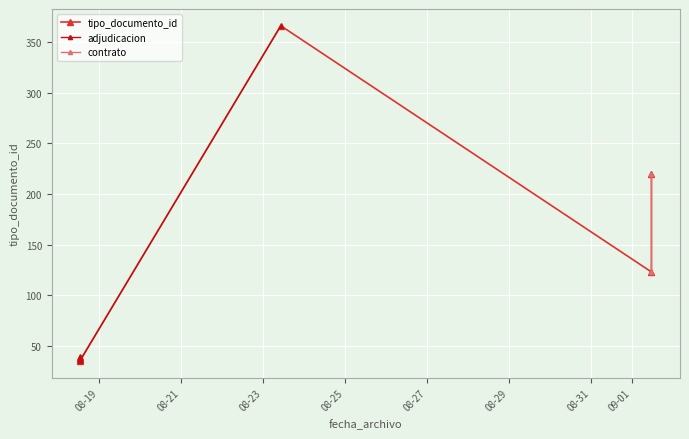

How many interior local valleys (lower than both neighbors) does the data have?

1